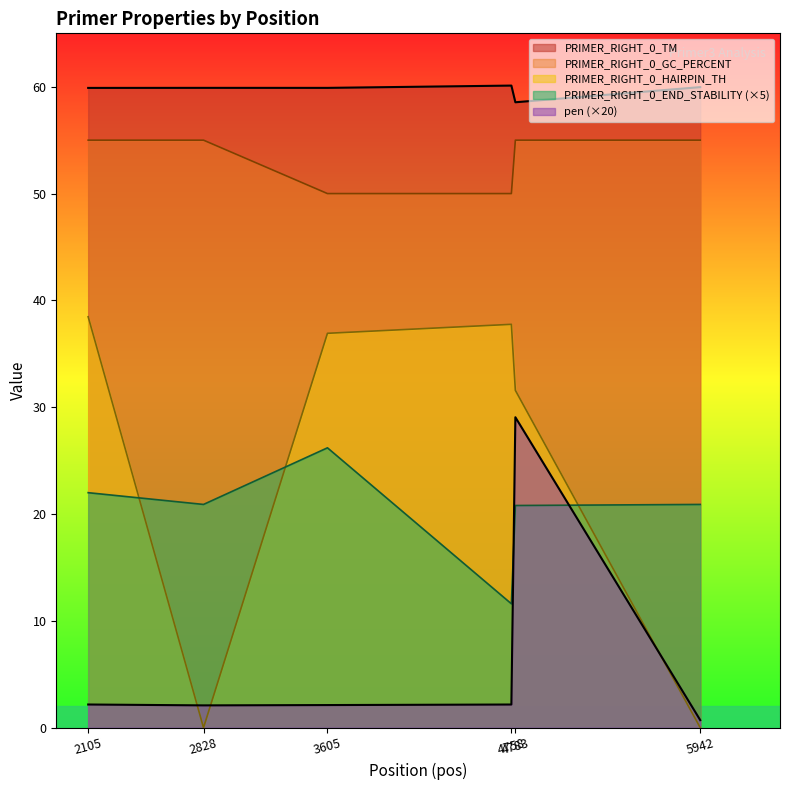

How many values in the PRIMER_RIGHT_0_END_STABILITY series exceed 20?

5